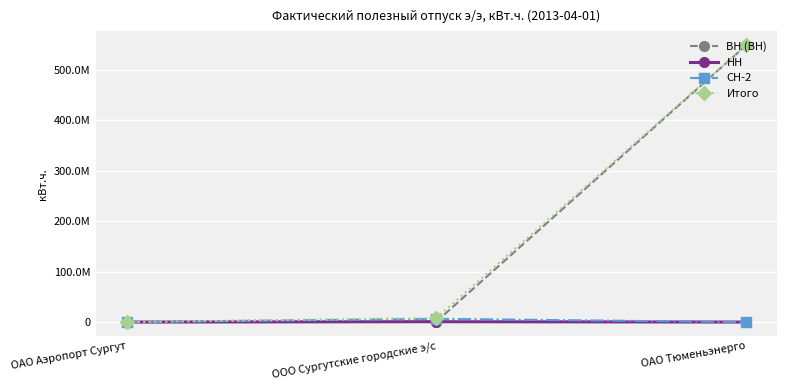

What are all the series names shown in the legend?

ВН (ВН), НН, СН-2, Итого